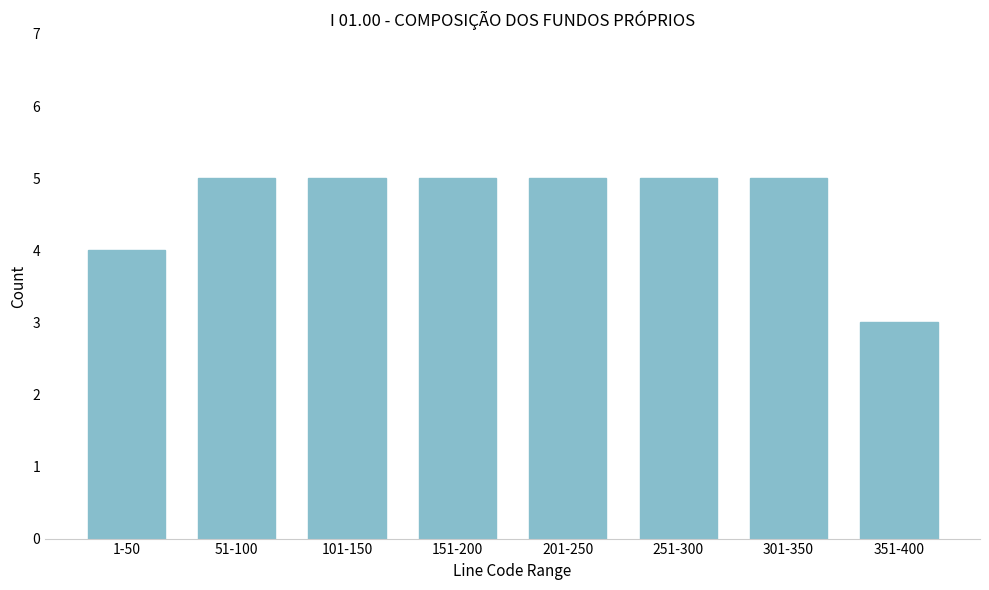

Reading right to left, transcribe all the data shown in this chart.

351-400=3	301-350=5	251-300=5	201-250=5	151-200=5	101-150=5	51-100=5	1-50=4